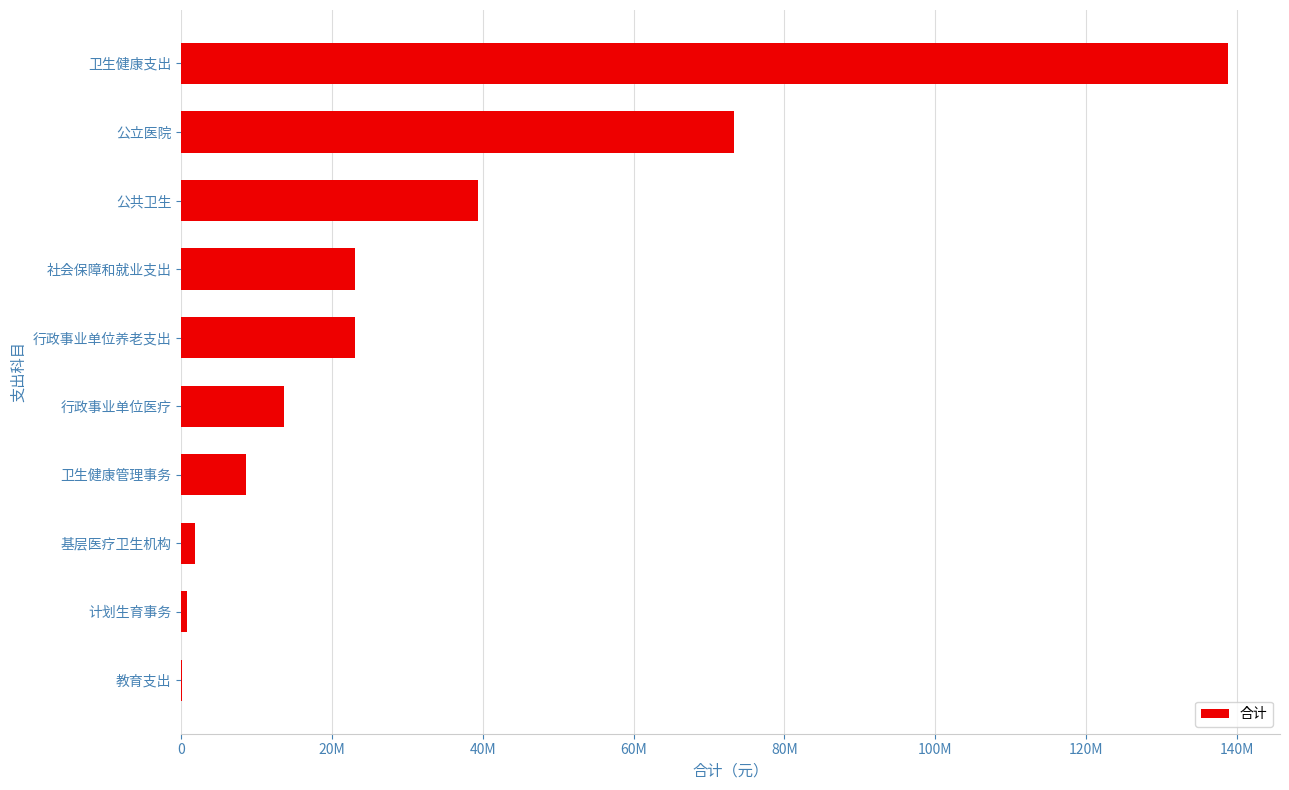

What is the difference between the maximum and minimum values?

138617131.1